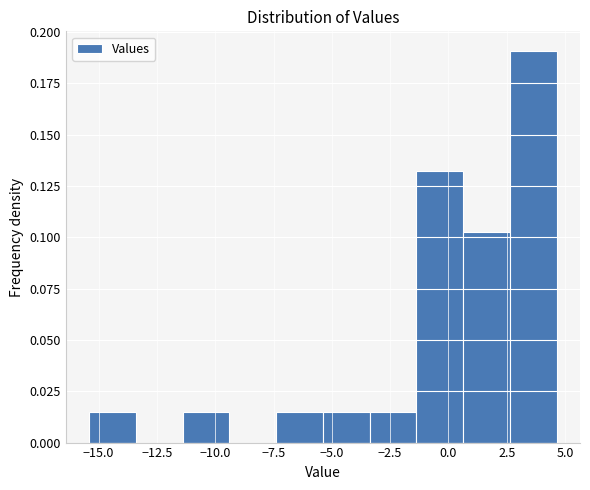

What is the height of the bar covering -1.5 to 0.5 on the x-axis? Neither the bar edges nor the heights are printed on the chart, so give them approximately, as read against the axes.

0.130